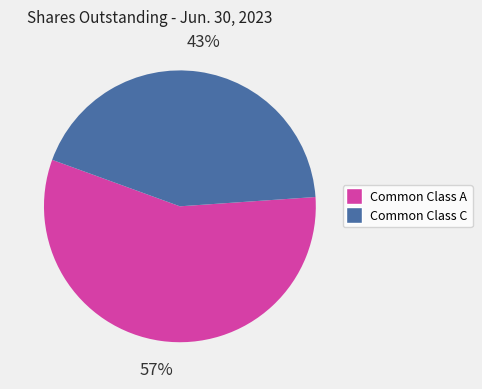

To the nearest percent, what is the average slice percentage?

50%